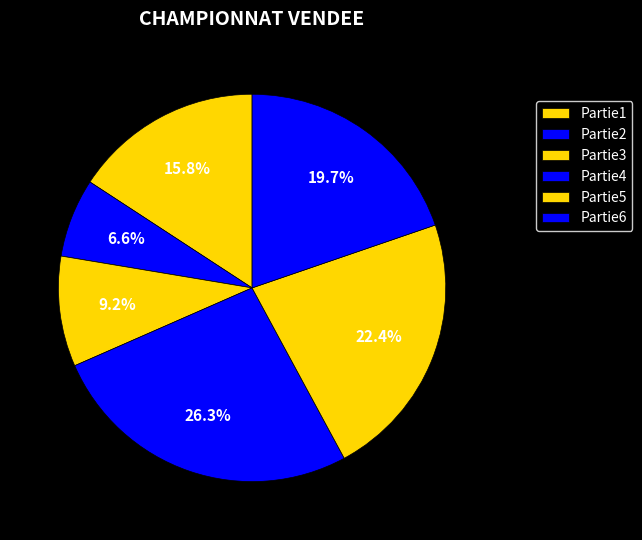

To the nearest percent, what is the average slice percentage?

17%